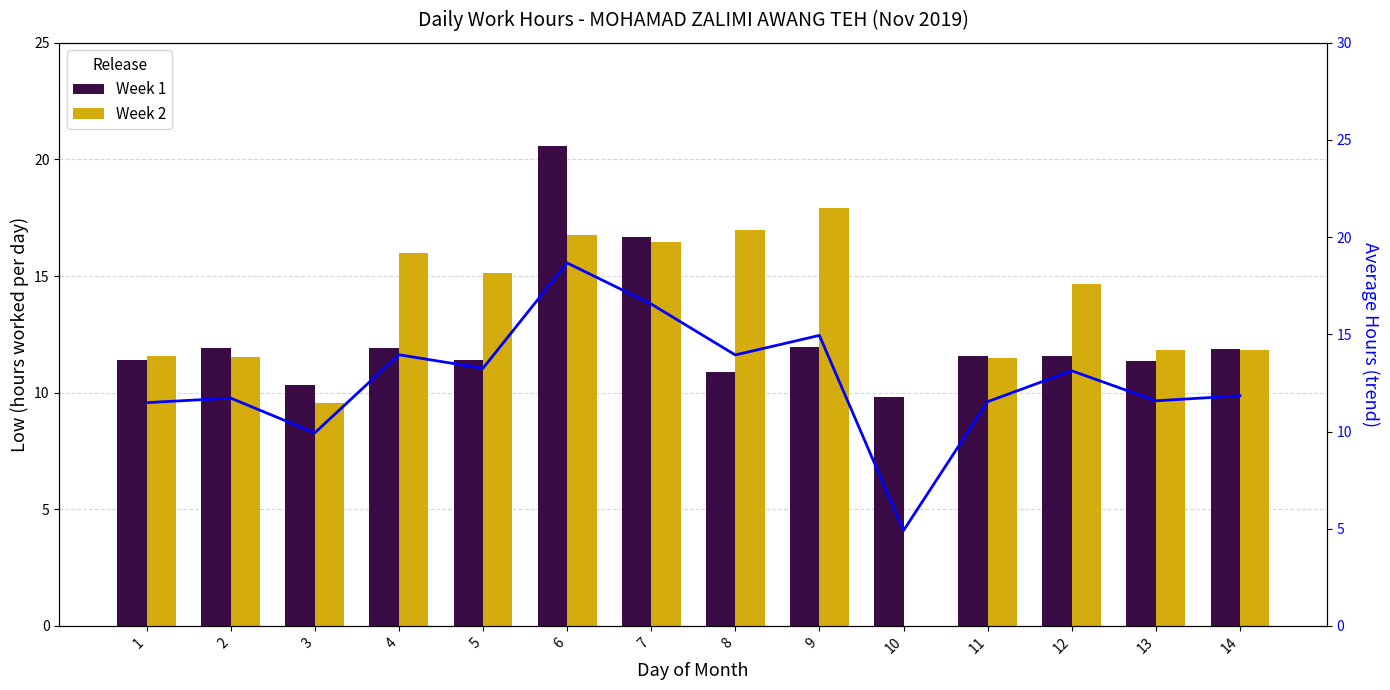

Is it true that Week 1 equals 11.6 at 12?

True